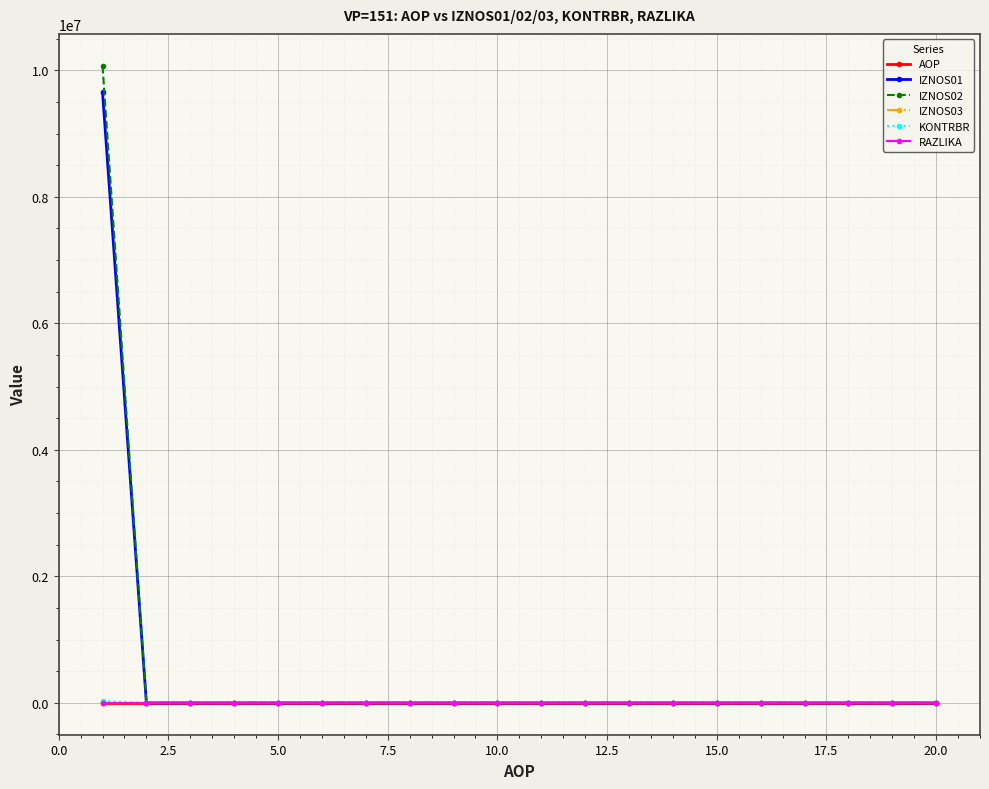

Does the chart have visible grid lines?

Yes